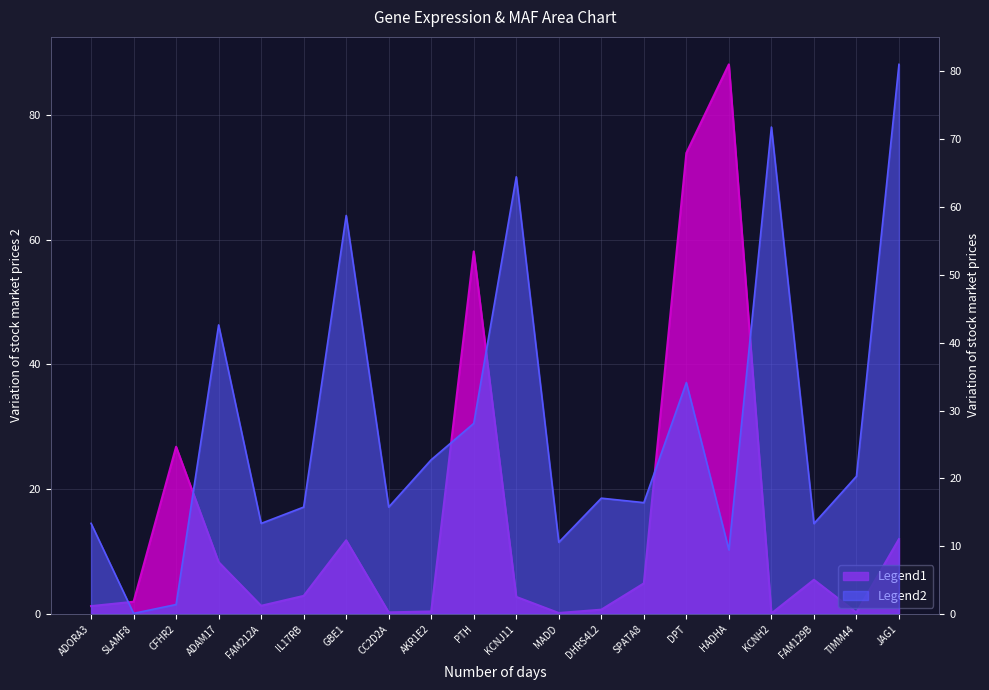

What is the maximum value for Avg Expression?

88.1